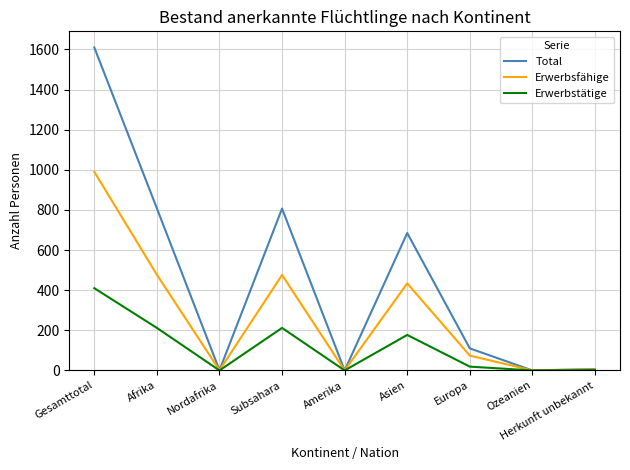

The value of Erwerbstätige at Herkunft unbekannt is 2. True or false?

True